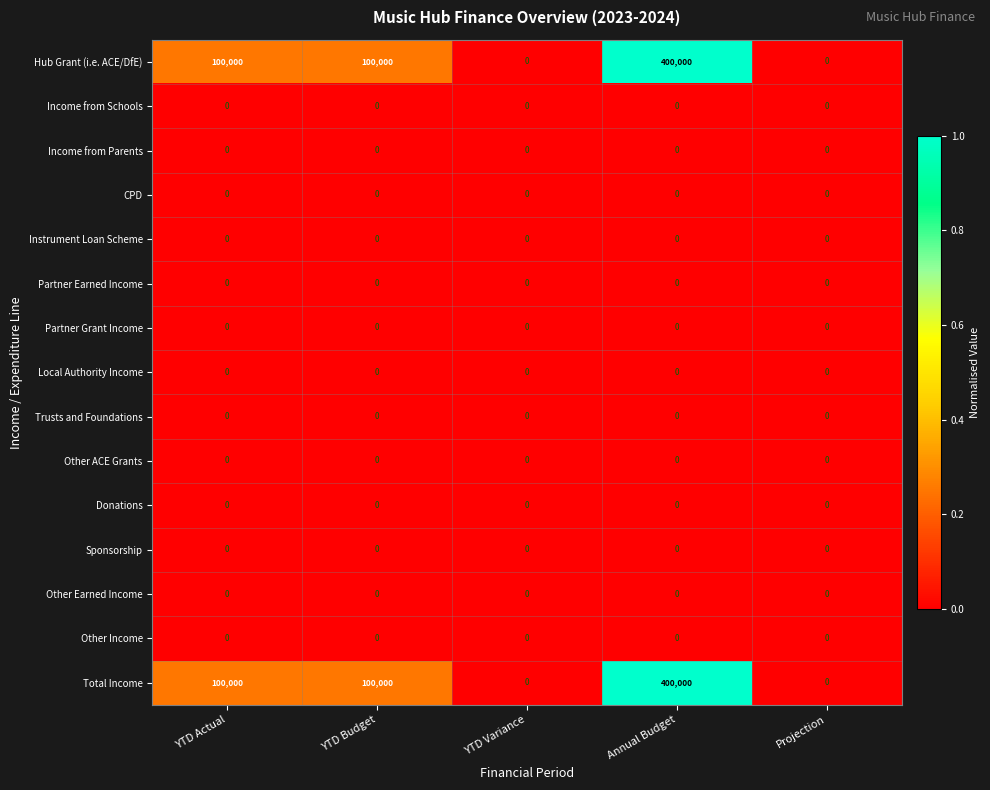

What is the total value across all series at YTD Budget?

200000